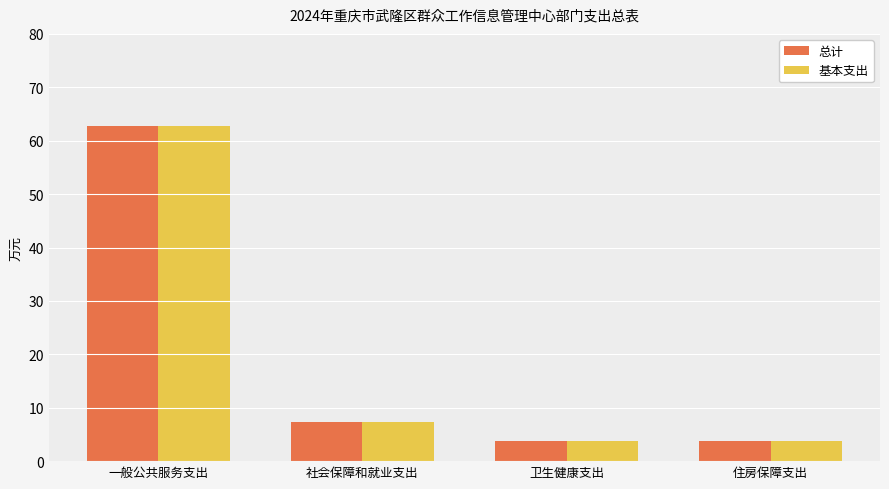

What is the sum of the 基本支出 values at 一般公共服务支出 and 卫生健康支出?

66.5